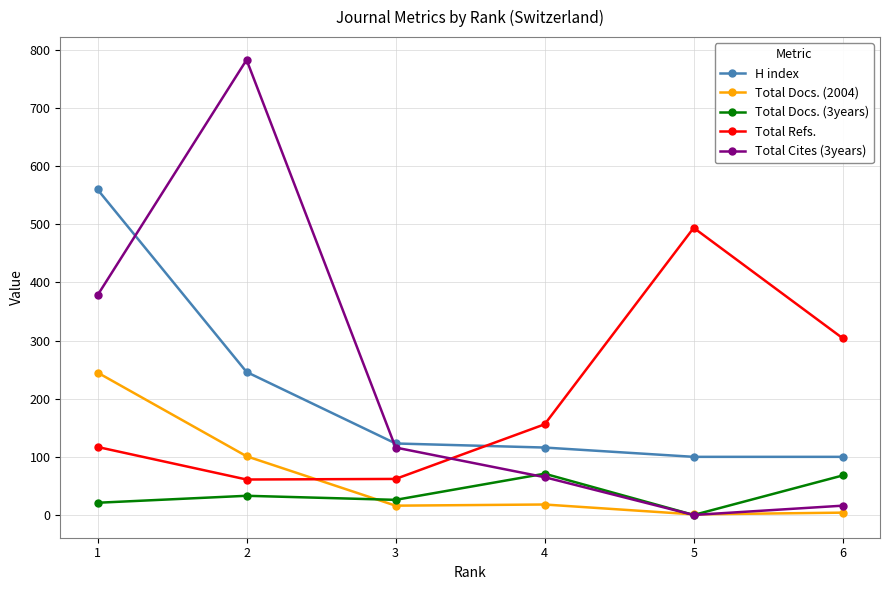

What is the maximum value shown in the chart?

783